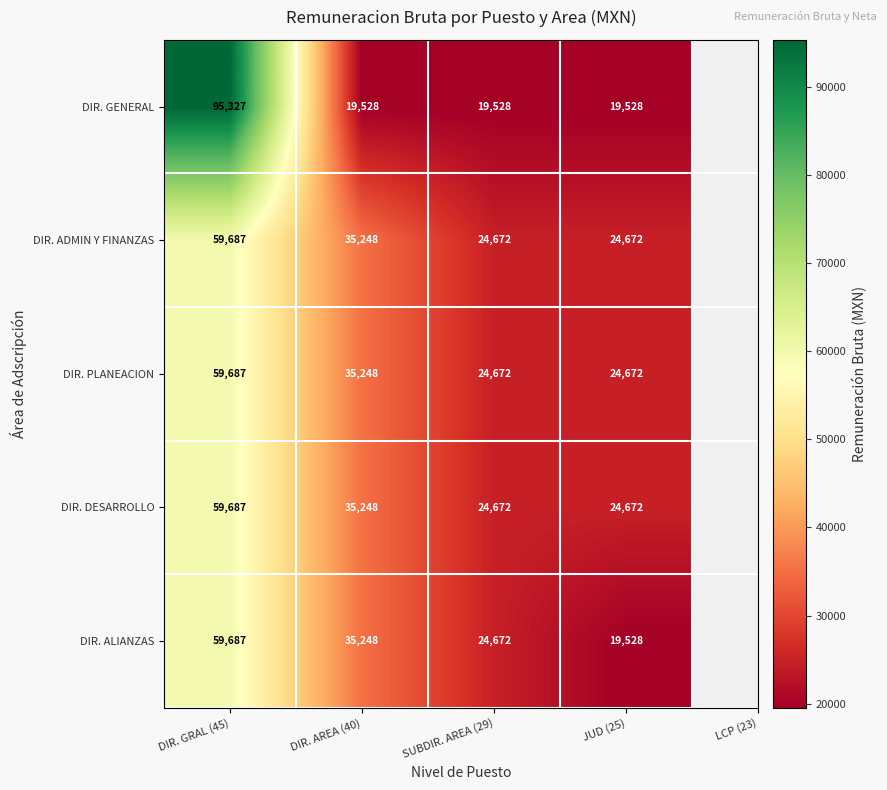

Is it true that DIR. DESARROLLO equals 35248 at DIR. AREA (40)?

True